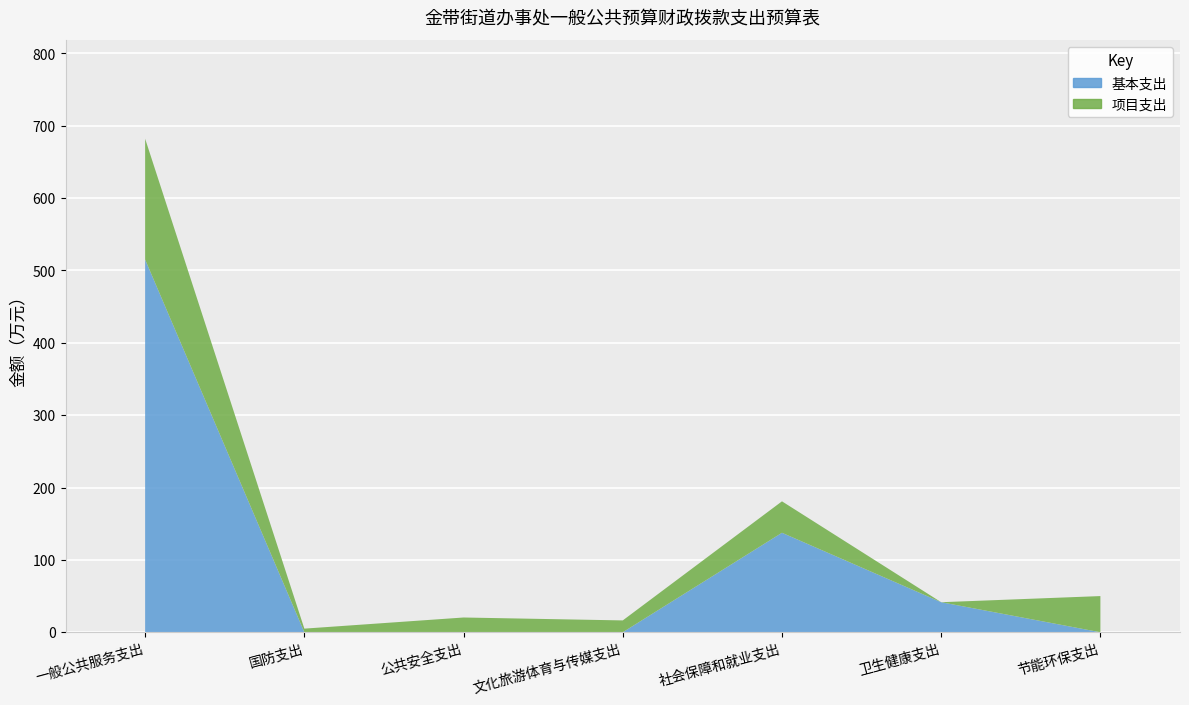

Reading left to right, list all the values displayed in this chart.

基本支出: 一般公共服务支出=515.1	国防支出=0.0	公共安全支出=0.0	文化旅游体育与传媒支出=0.0	社会保障和就业支出=137.5	卫生健康支出=41.5	节能环保支出=0.0
项目支出: 一般公共服务支出=167.0	国防支出=5.0	公共安全支出=20.4	文化旅游体育与传媒支出=16.4	社会保障和就业支出=43.5	卫生健康支出=0.0	节能环保支出=50.0